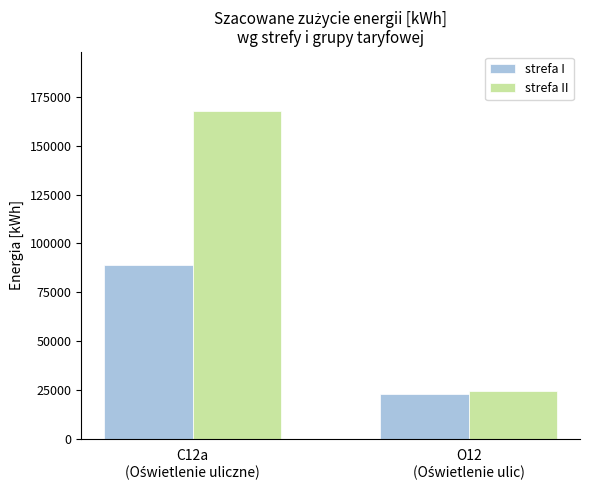

Which series has the widest spread of values?

strefa II